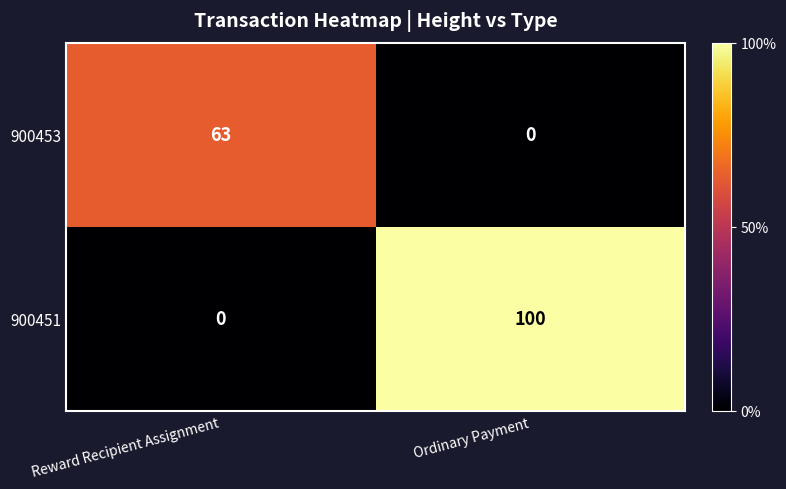

Is the value of 900453 at Ordinary Payment greater than the value of 900451 at Ordinary Payment?

No